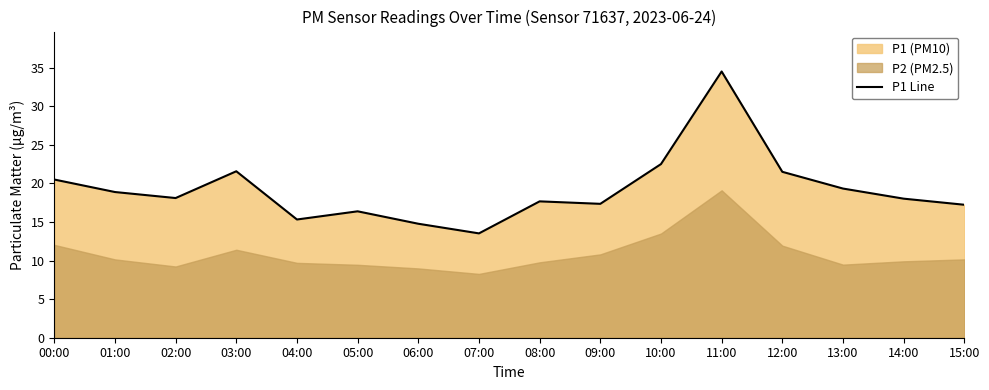

True or false: the data shows 17.2 at 15:00.

True